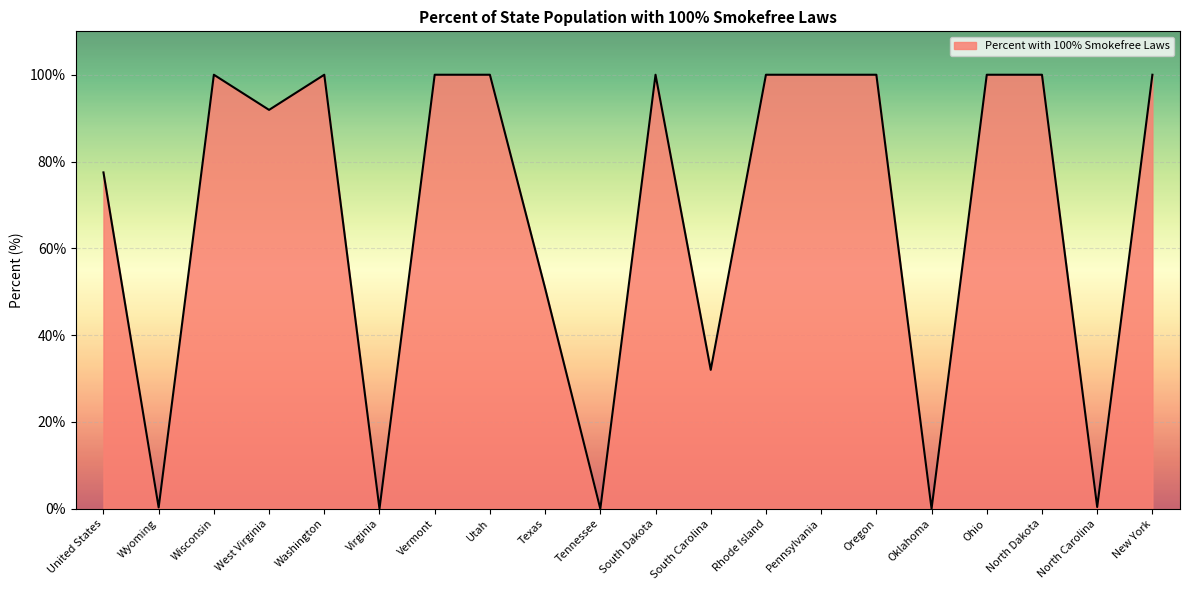

What position from the left is Oregon?

15